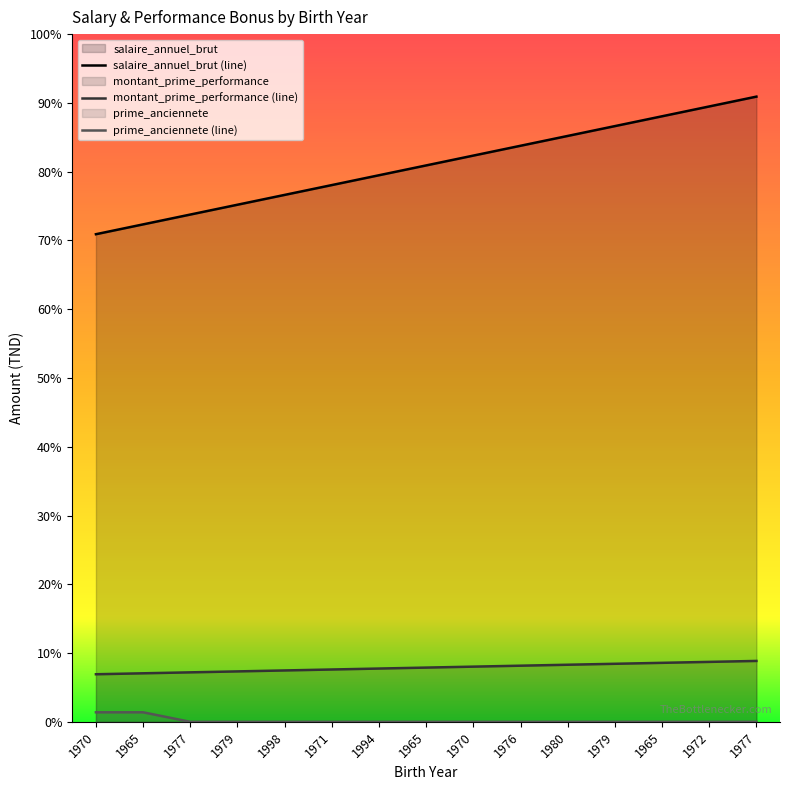

Reading right to left, extract all data points from this chart.

salaire_annuel_brut: 1977=65718	1972=64685	1965=63652	1979=62619	1980=61586	1976=60553	1970=59520	1965=58487	1994=57454	1971=56421	1998=55388	1979=54355	1977=53322	1965=52289	1970=51256
montant_prime_performance: 1977=6400	1972=6300	1965=6200	1979=6100	1980=6000	1976=5900	1970=5800	1965=5700	1994=5600	1971=5500	1998=5400	1979=5300	1977=5200	1965=5100	1970=5000
prime_anciennete: 1977=0	1972=0	1965=0	1979=0	1980=0	1976=0	1970=0	1965=0	1994=0	1971=0	1998=0	1979=0	1977=0	1965=1000	1970=1000